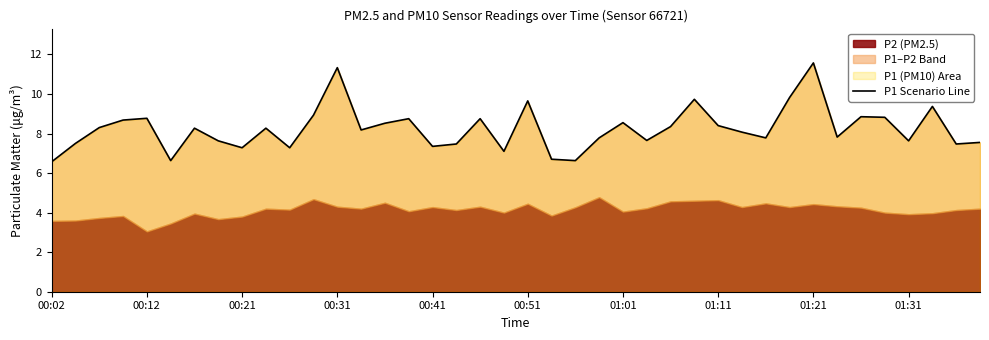

Reading right to left, extract all data points from this chart.

7.5	7.5	9.4	7.6	8.8	8.8	7.8	11.6	9.8	7.8	8.1	8.4	9.7	8.3	7.7	8.6	7.8	6.6	6.7	9.7	7.1	8.8	7.5	7.3	8.8	8.5	8.2	11.3	8.9	7.3	8.3	7.3	7.6	8.3	6.6	8.8	8.7	8.3	7.5	6.6